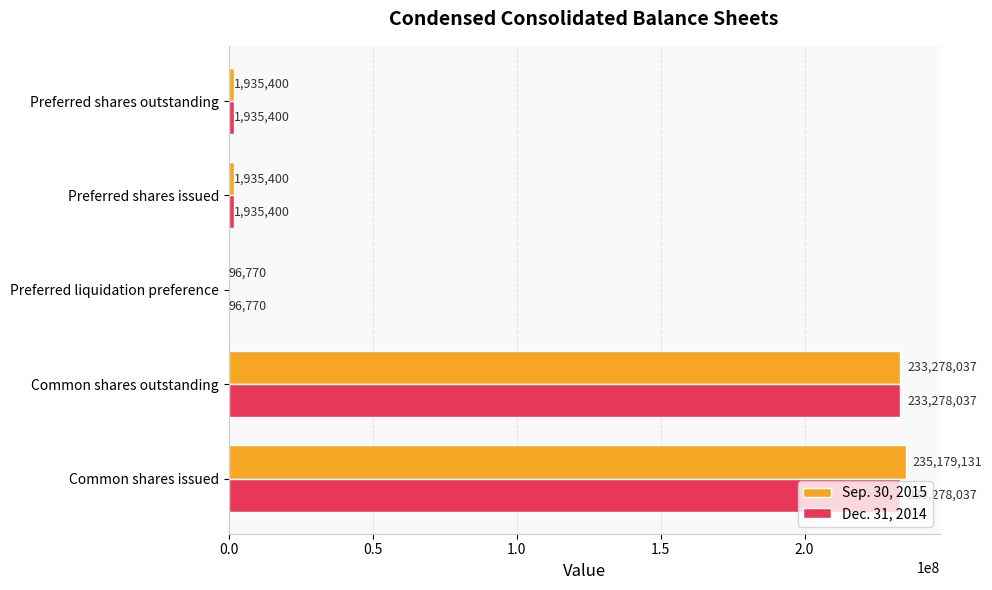

What is the total value across all series at Common shares outstanding?

466556074